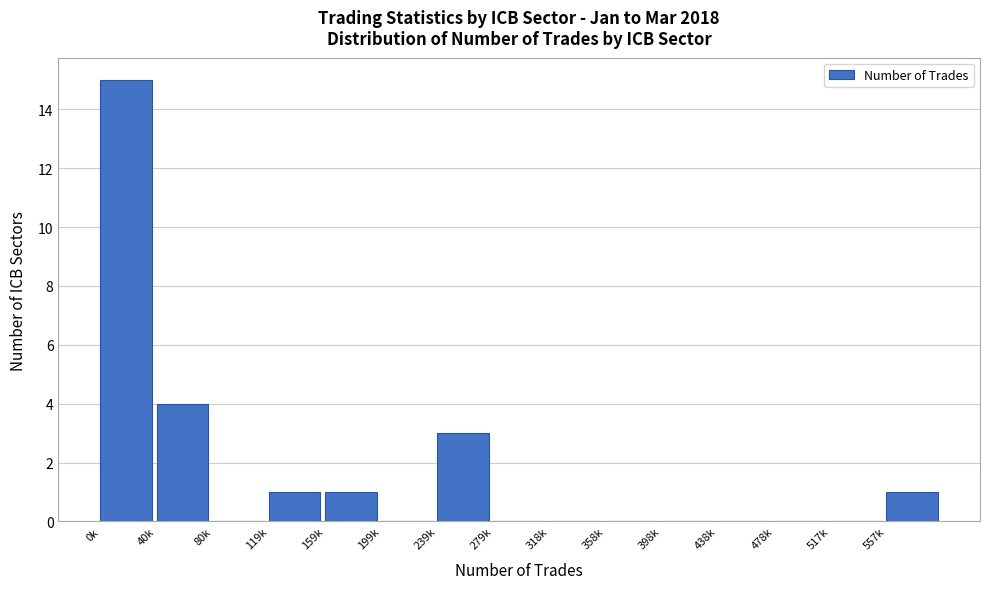

Reading right to left, list all the values displayed in this chart.

557k=1	517k=0	478k=0	438k=0	398k=0	358k=0	318k=0	279k=0	239k=3	199k=0	159k=1	119k=1	80k=0	40k=4	0k=15